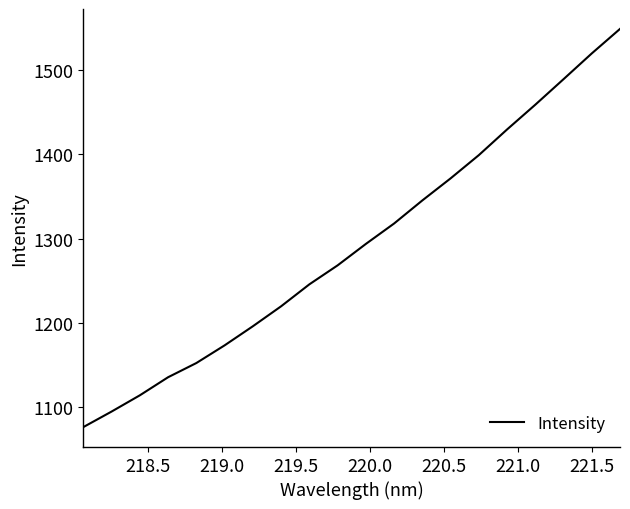

What is the difference between the maximum and minimum values?

471.6